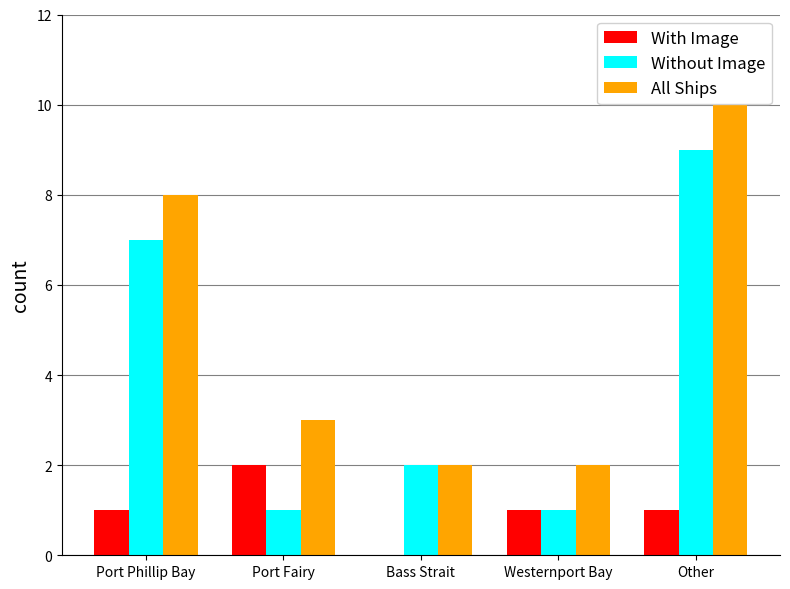

True or false: Without Image has a value of 1 at Port Fairy.

True